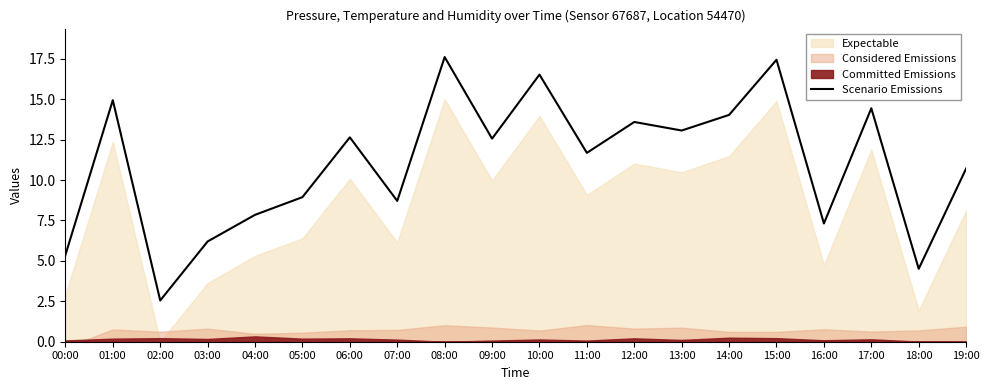

Reading right to left, what are all the values shown in this chart?

19:00=10.7	18:00=4.5	17:00=14.4	16:00=7.3	15:00=17.4	14:00=14.0	13:00=13.1	12:00=13.6	11:00=11.7	10:00=16.5	09:00=12.6	08:00=17.6	07:00=8.7	06:00=12.6	05:00=8.9	04:00=7.8	03:00=6.2	02:00=2.6	01:00=14.9	00:00=5.4